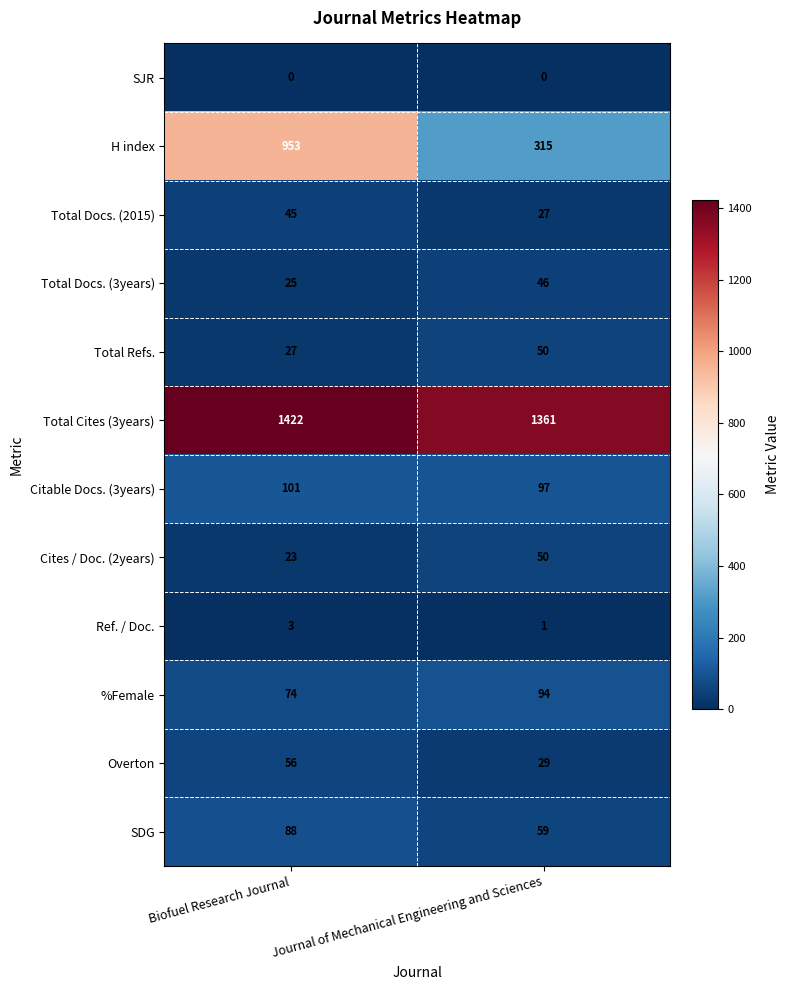

How many distinct data groups are displayed?

12